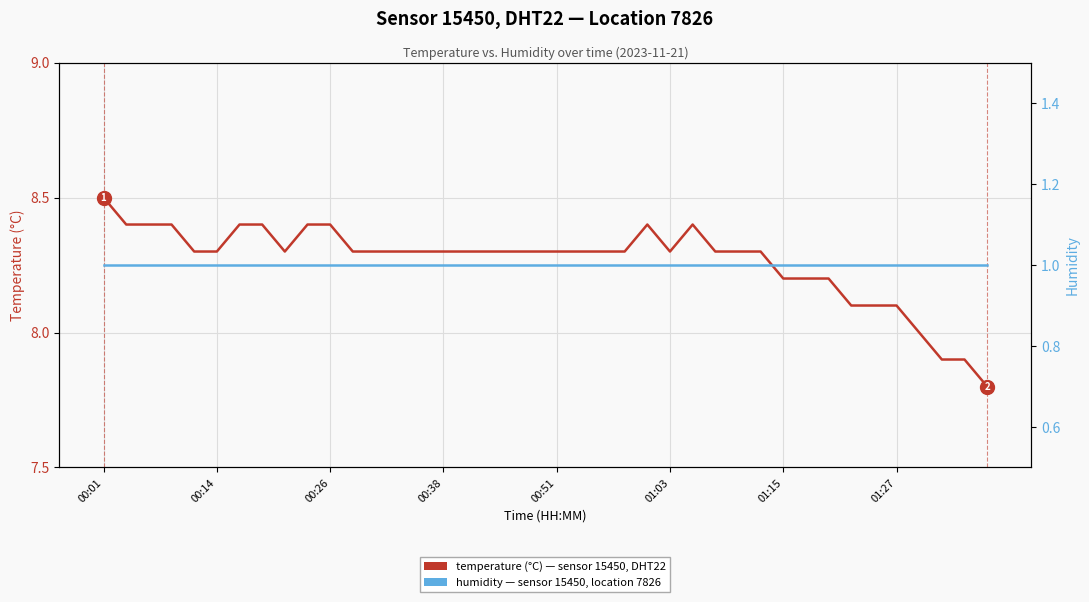

What is the total value across all series at 28?

9.3